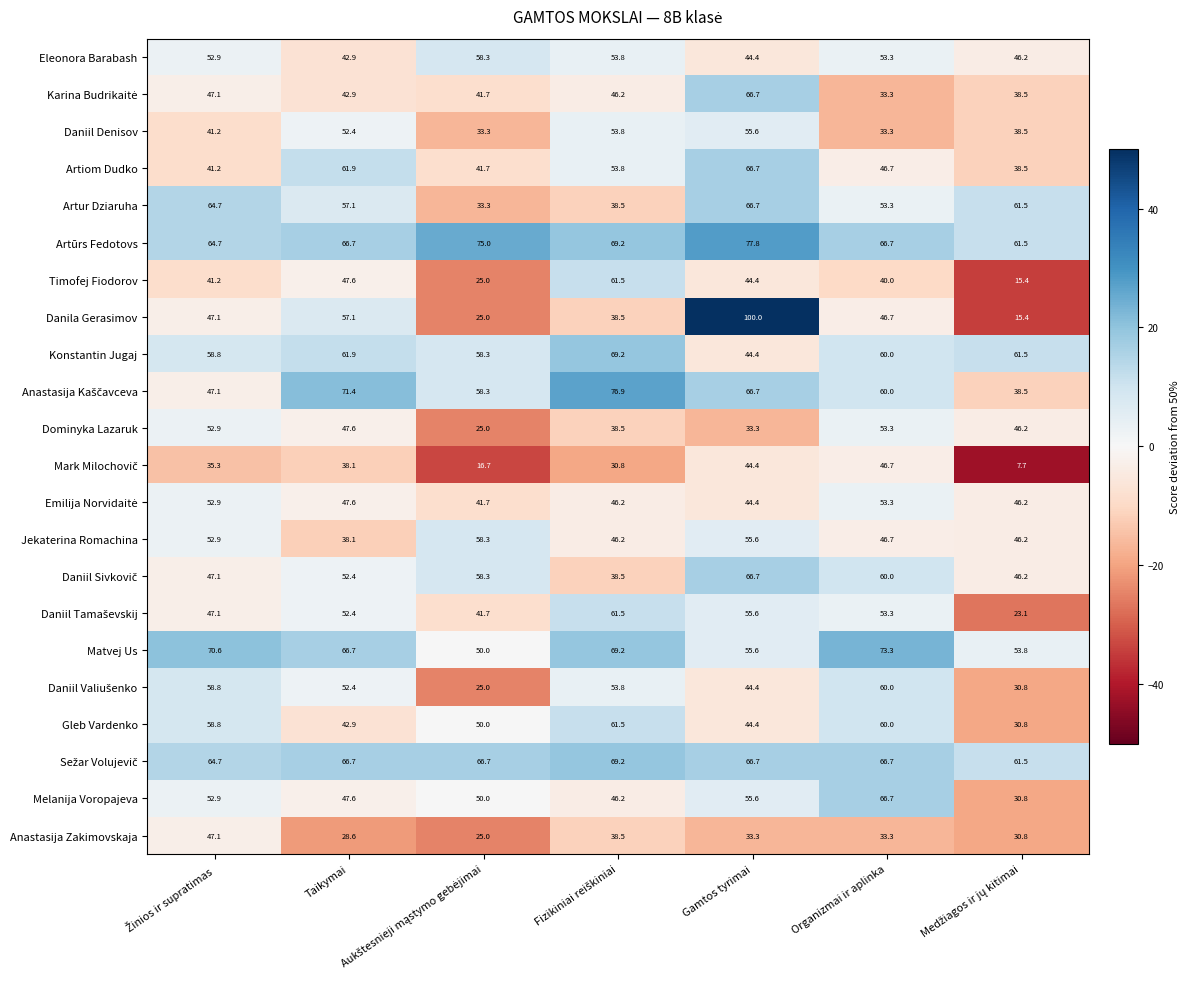

How many categories are shown in the chart?

7